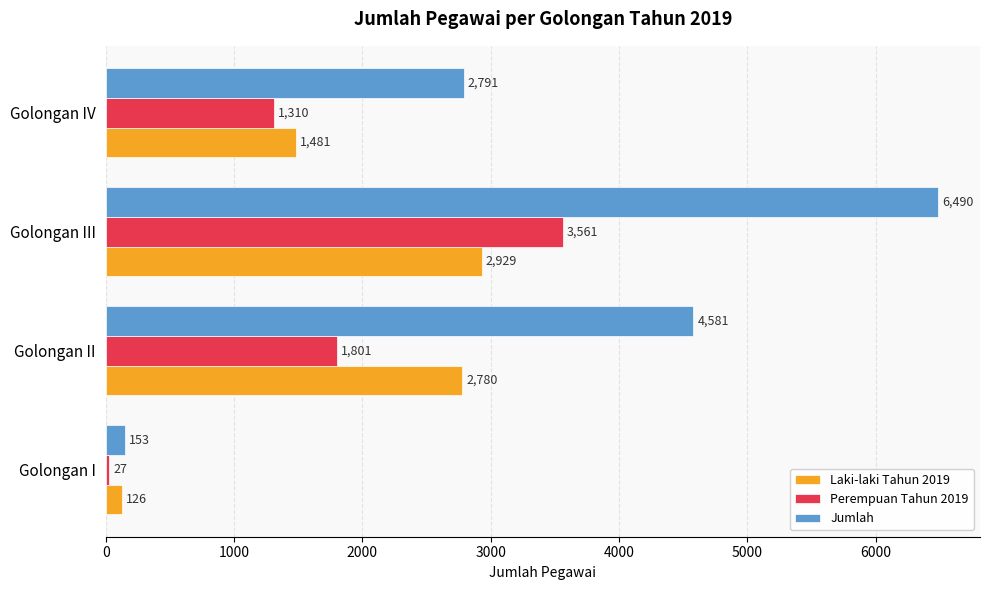

What is the difference between the second highest and second lowest values in the Laki-laki Tahun 2019 series?

1299